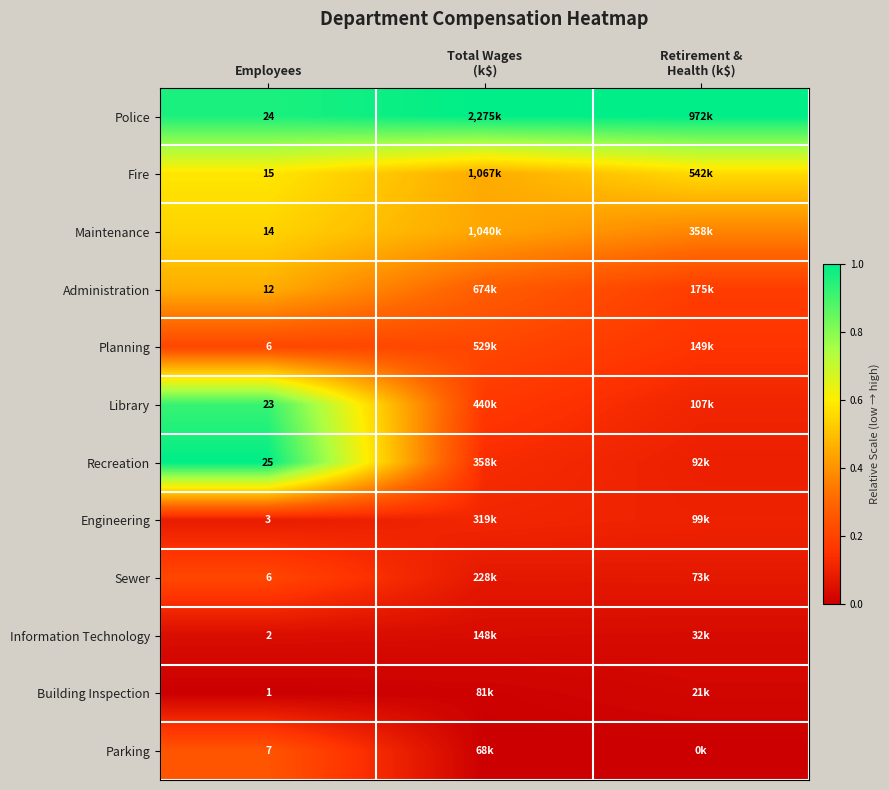

Is the value of Maintenance at Employees greater than the value of Administration at Employees?

Yes